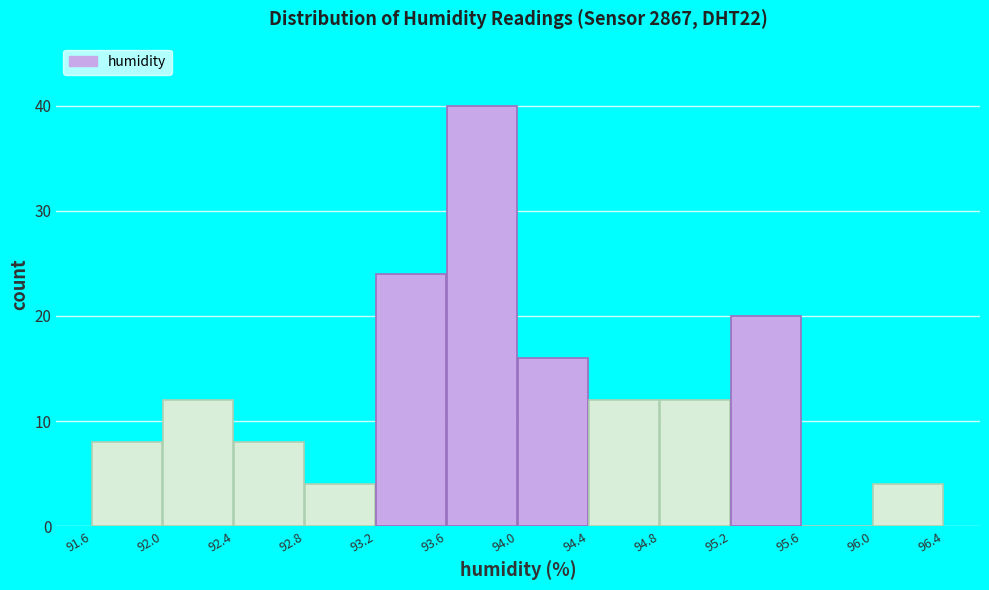

Which range on the x-axis has the tallest bar?

93.6 to 94.0